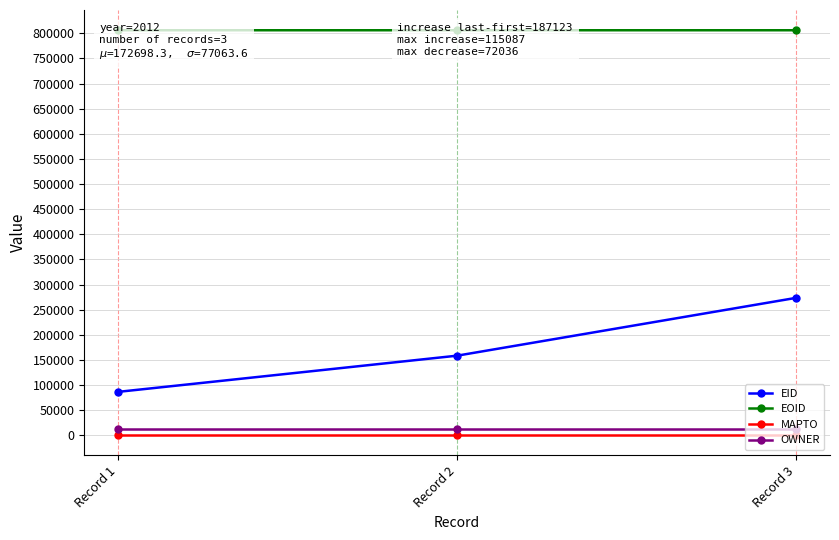

What is the minimum value for EOID?

806149